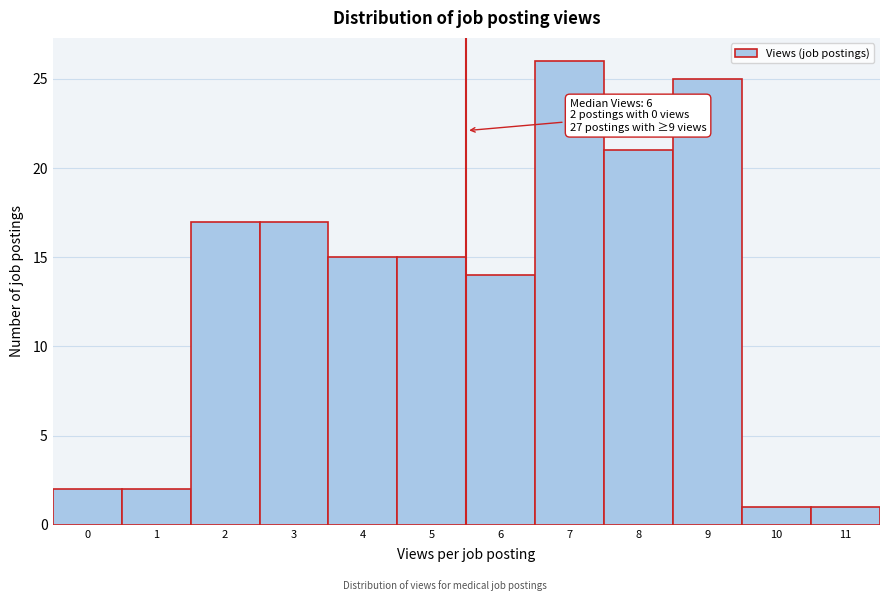

Reading left to right, what are all the values shown in this chart?

0=2	1=2	2=17	3=17	4=15	5=15	6=14	7=26	8=21	9=25	10=1	11=1